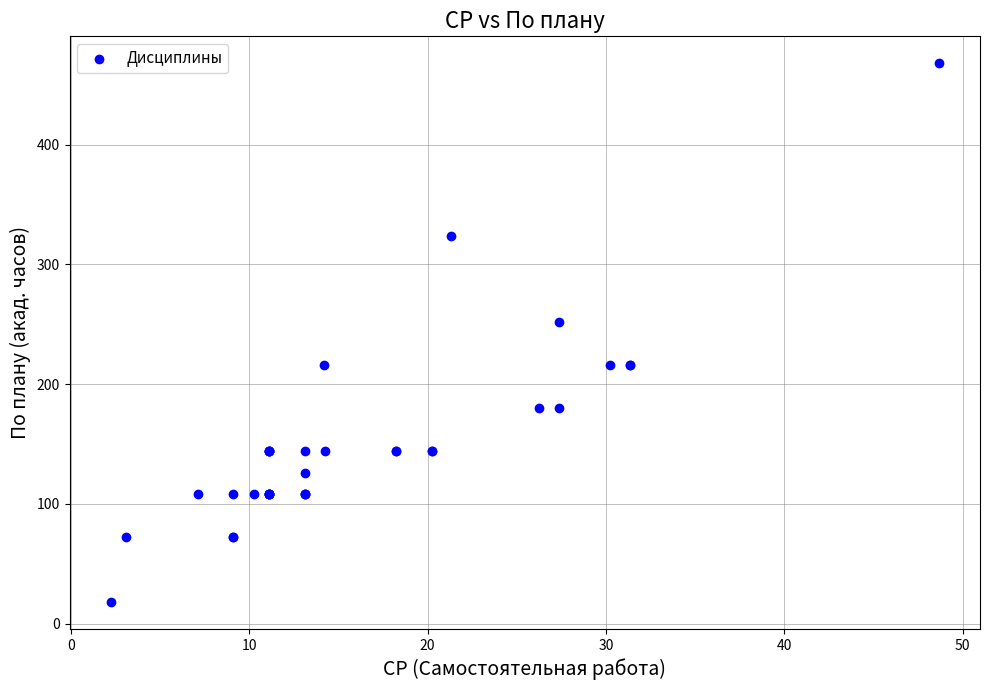

What Y value in the scatter plot is closest to 243?

252